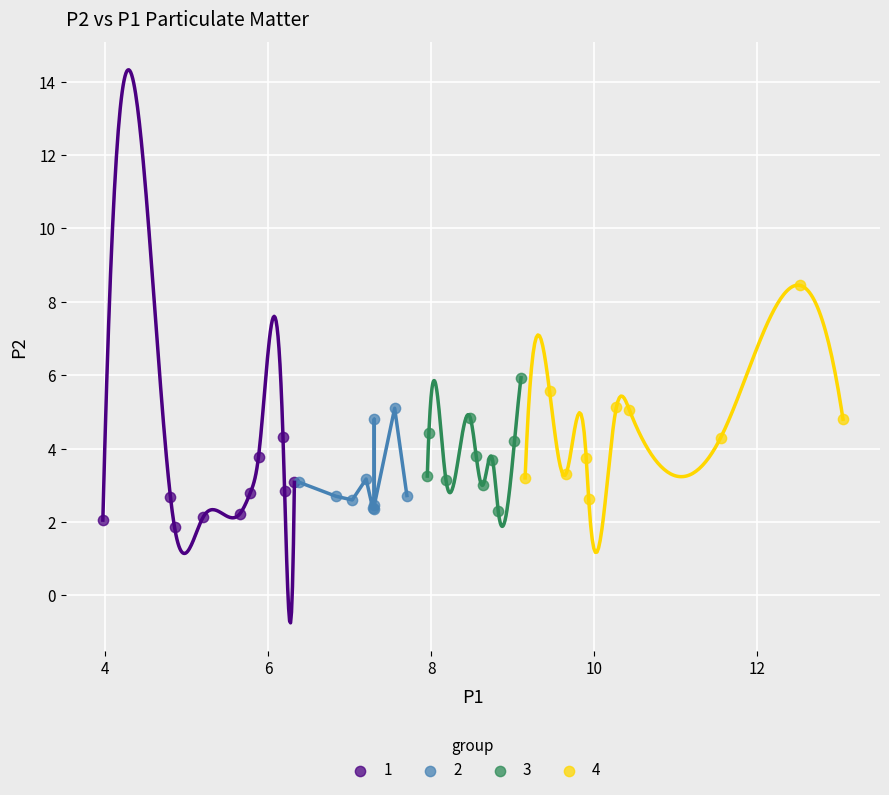

Which series has the largest Y range (max minus min)?

4